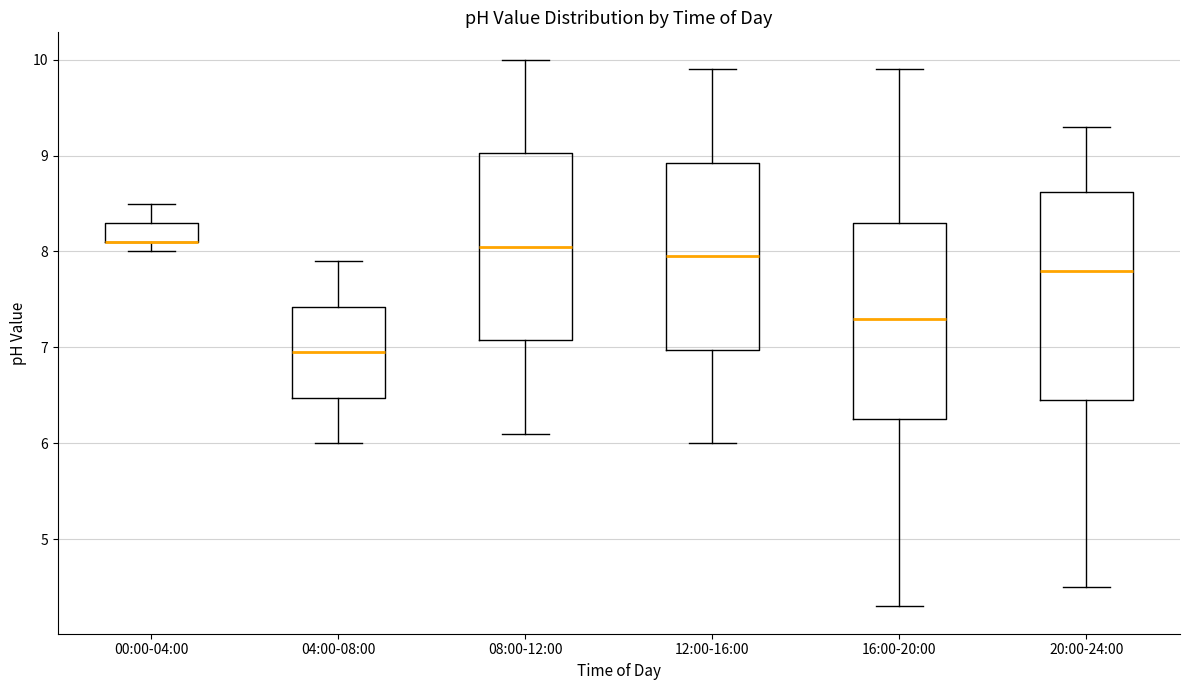

Which box is the tallest, from its lower edge to its upper edge?

20:00-24:00